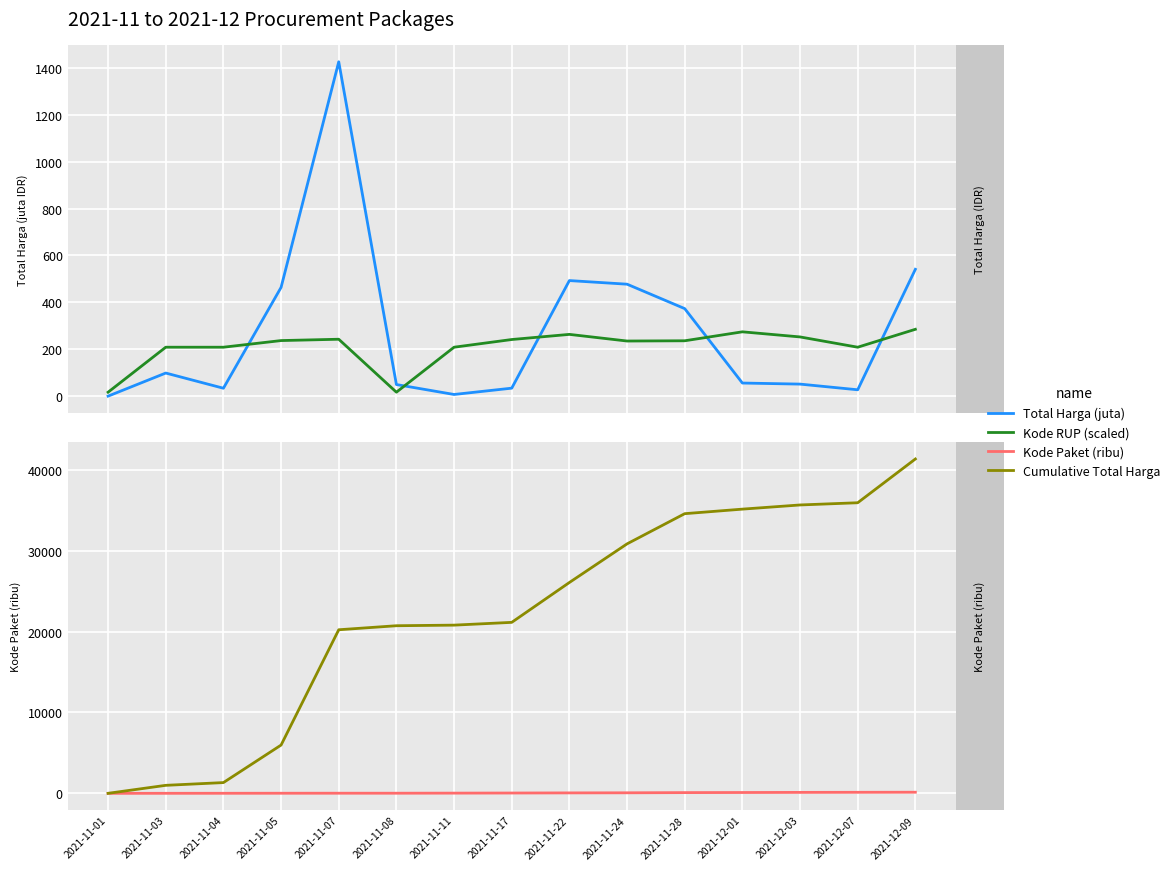

What are all the series names shown in the legend?

Total Harga (juta), Kode RUP (scaled), Kode Paket (ribu), Cumulative Total Harga